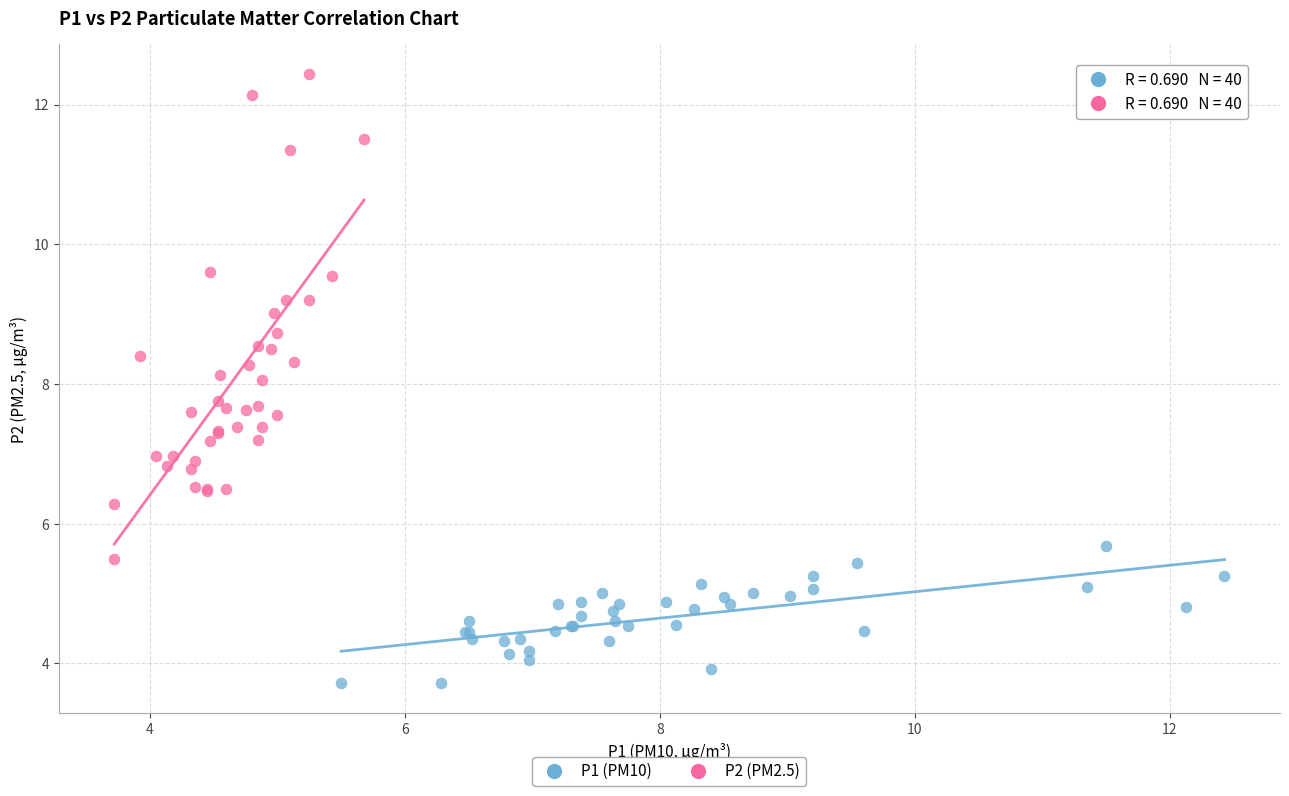

Which series contains the lowest Y value?

P1 (PM10)